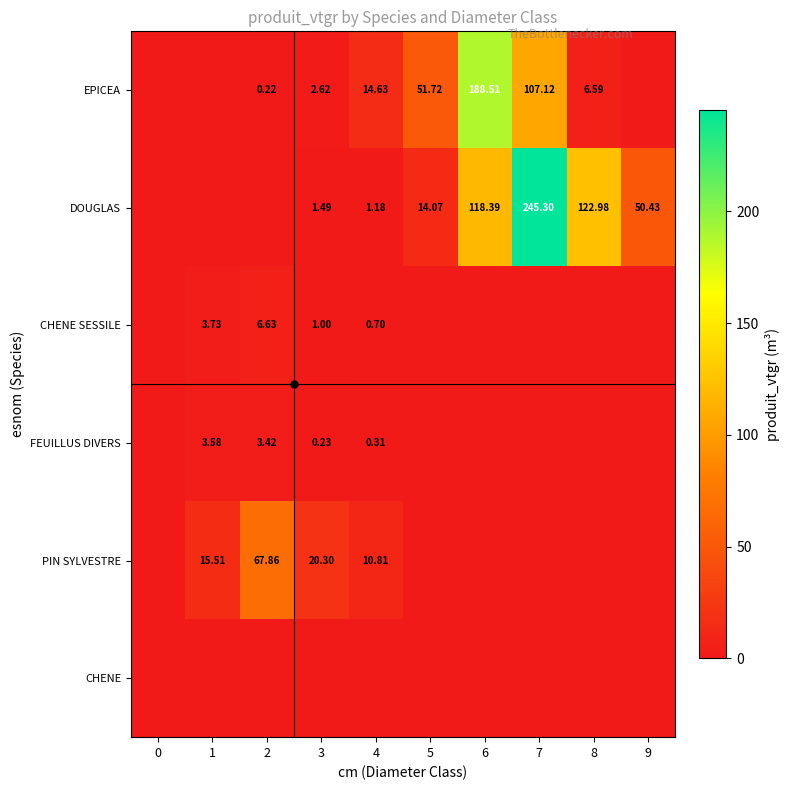

Is the value of PIN SYLVESTRE at 3 greater than the value of CHENE SESSILE at 3?

Yes